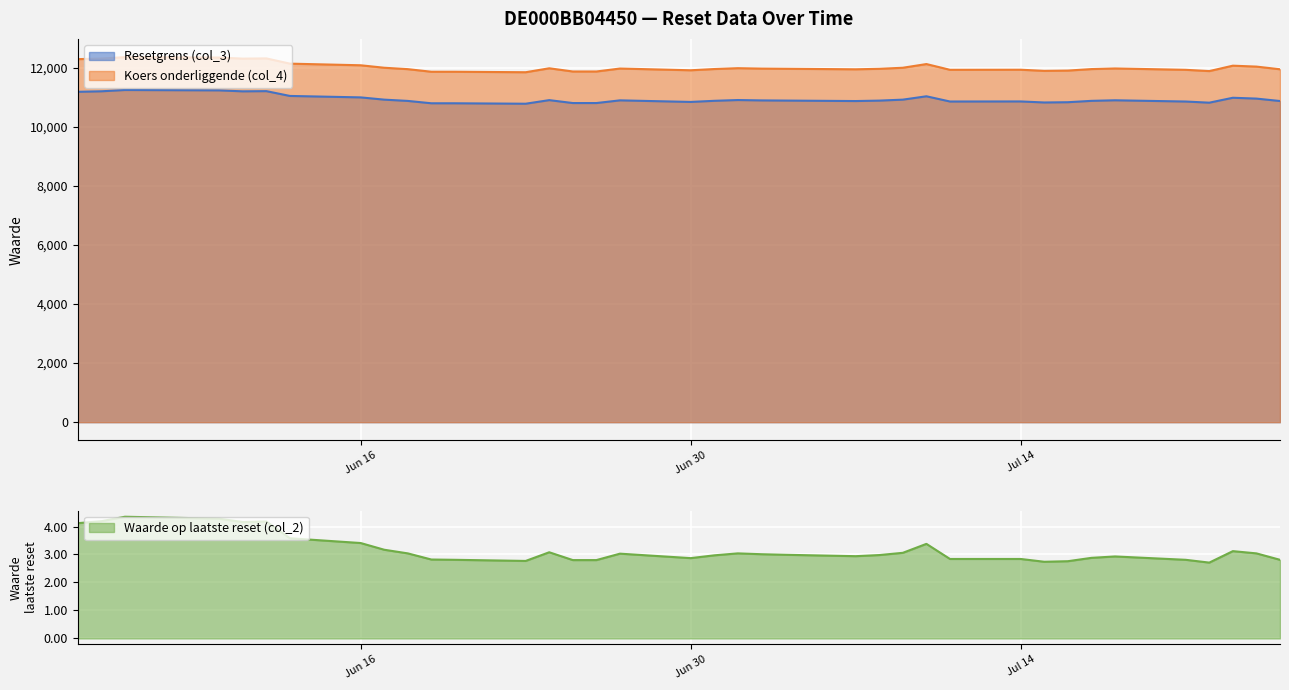

True or false: Koers onderliggende (col_4) and Resetgrens (col_3) intersect in this chart.

False